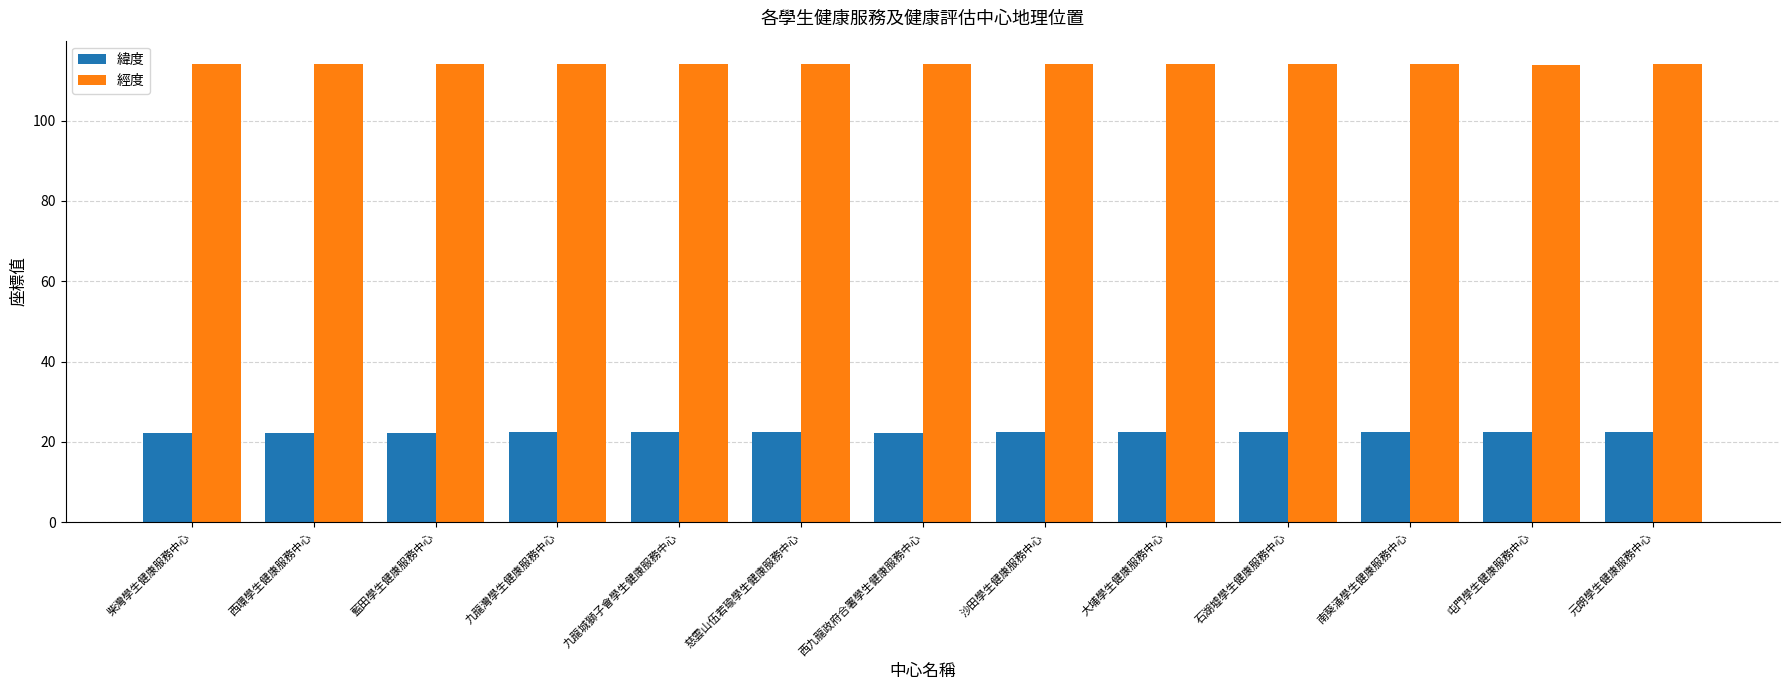

What is the approximate value of 經度 at 大埔學生健康服務中心?

114.2